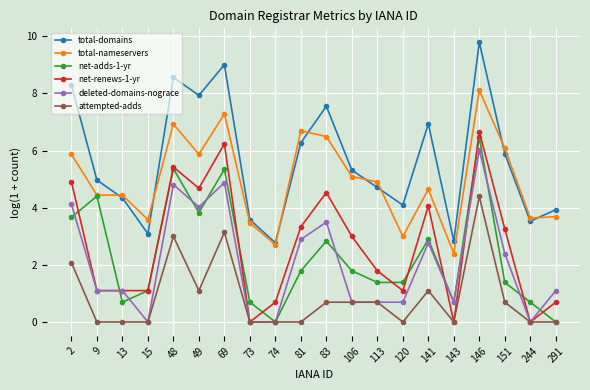

Which series changed the most between 48 and 120?

total-domains